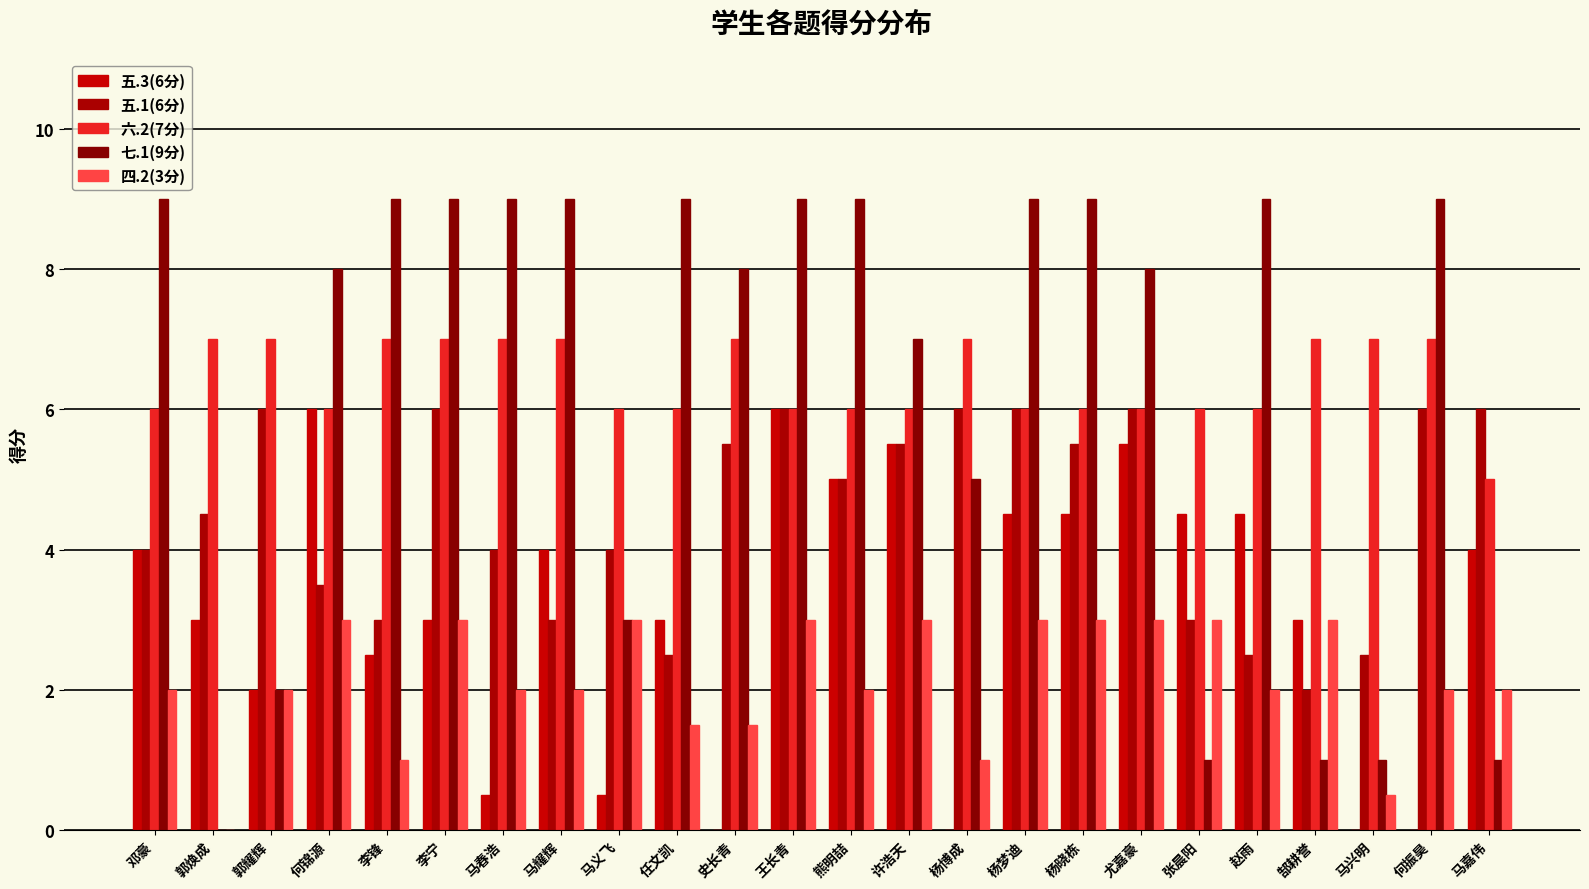

Is it true that 六.2(7分) equals 6.0 at 杨晓栋?

True